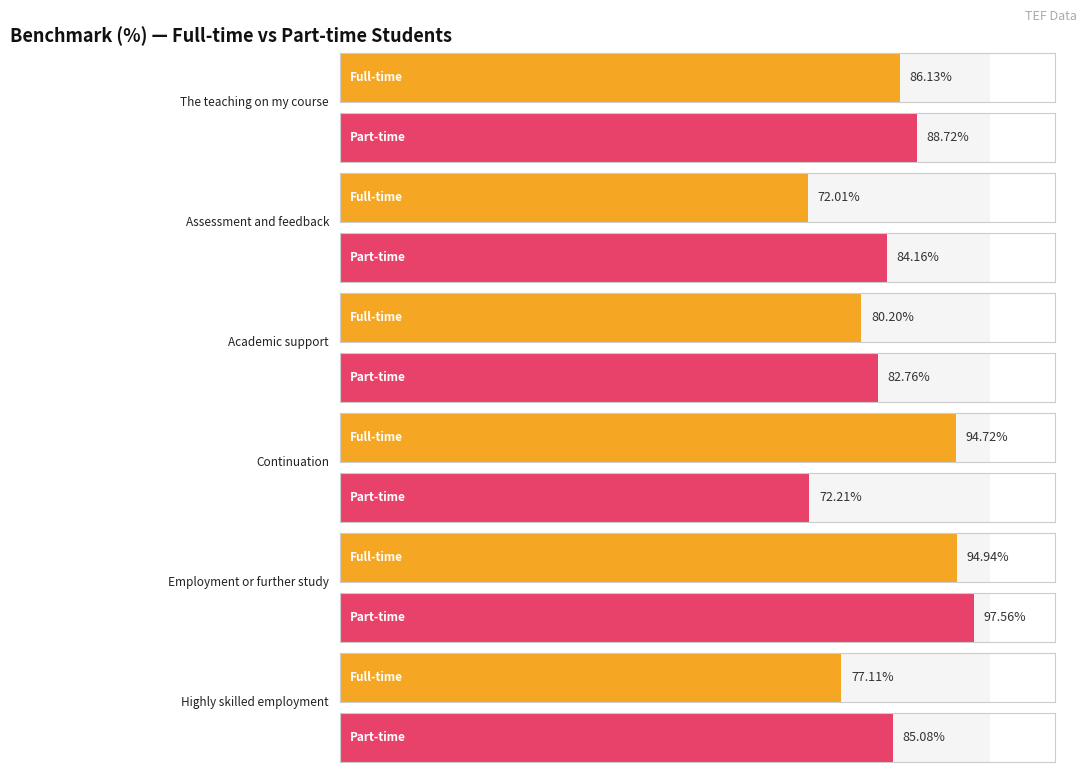

Is it true that Part-time Teaching equals 88.7 at The teaching on my course?

True